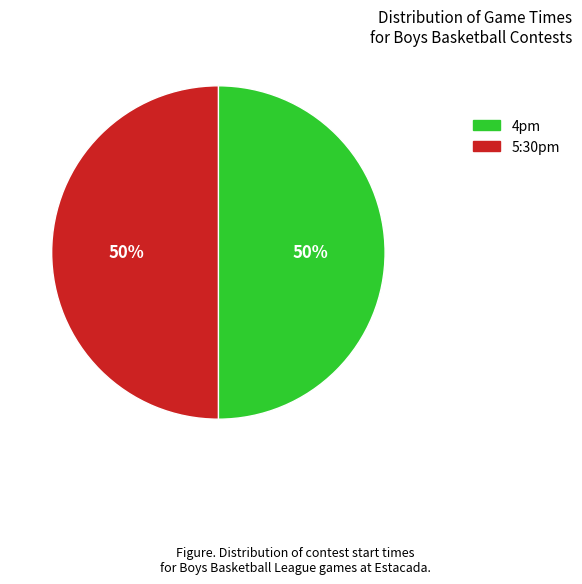

To the nearest percent, what is the average slice percentage?

50%